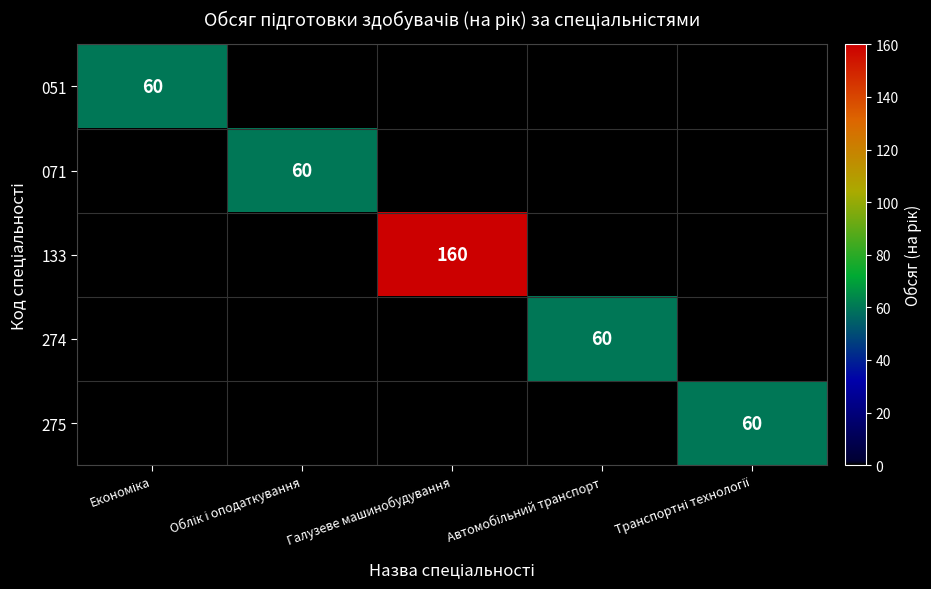

Rank the series by their maximum value, from lowest to highest.

051, 071, 274, 275, 133